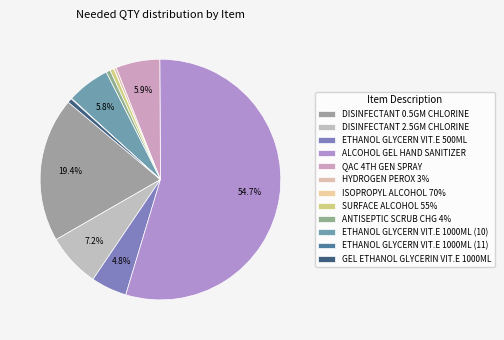

Is there any slice that represents more than half of the pie?

Yes